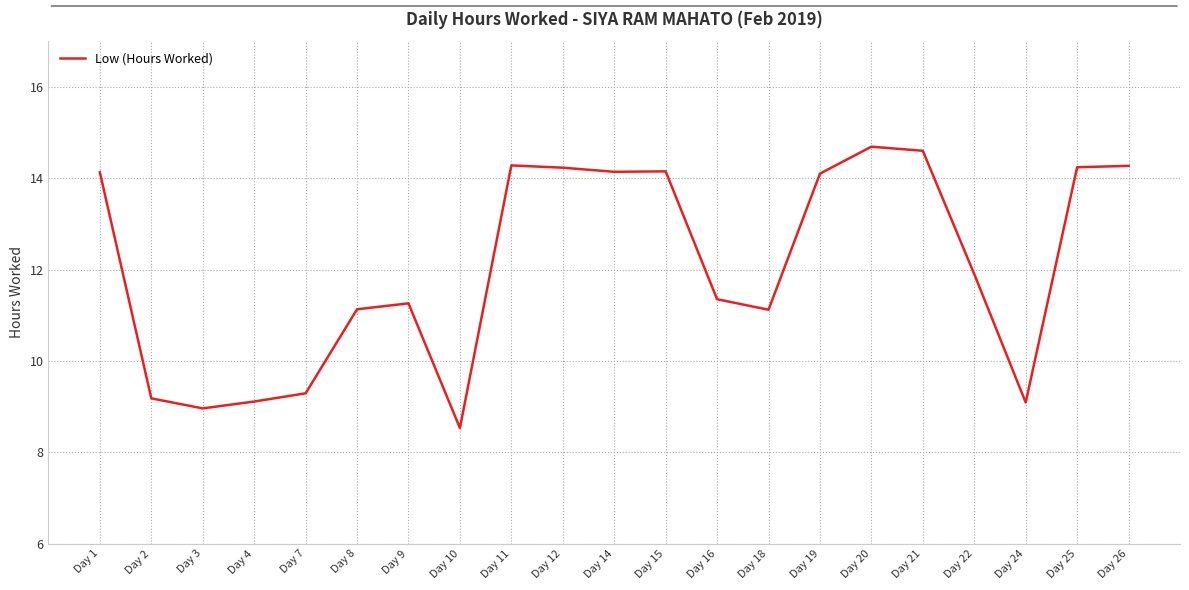

The value at Day 19 is 8.9. True or false?

False